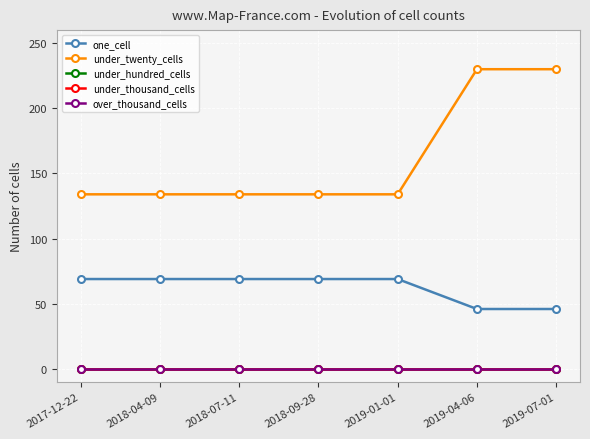

Count the under_twenty_cells values in the range 134 to 230.

7